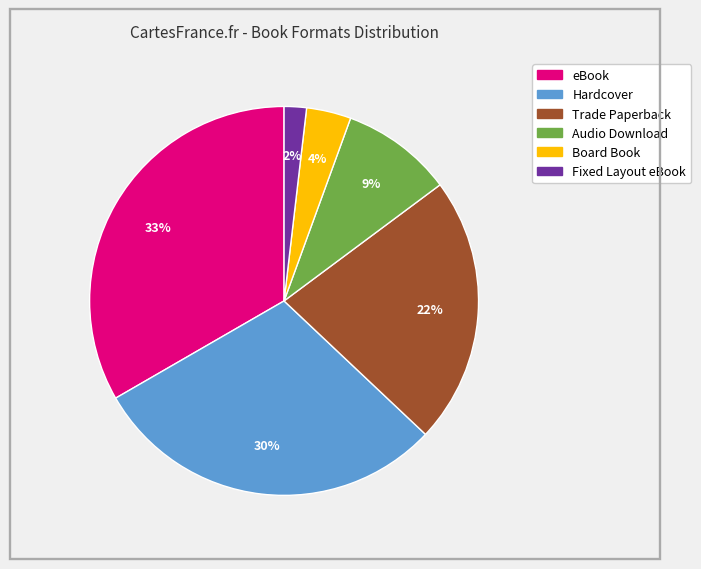

Is the sum of eBook and Board Book greater than half?

No